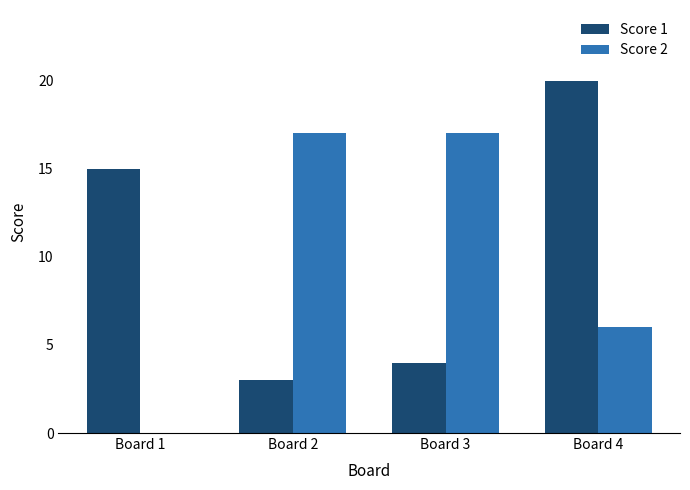

What is the sum of all Score 1 values?

42